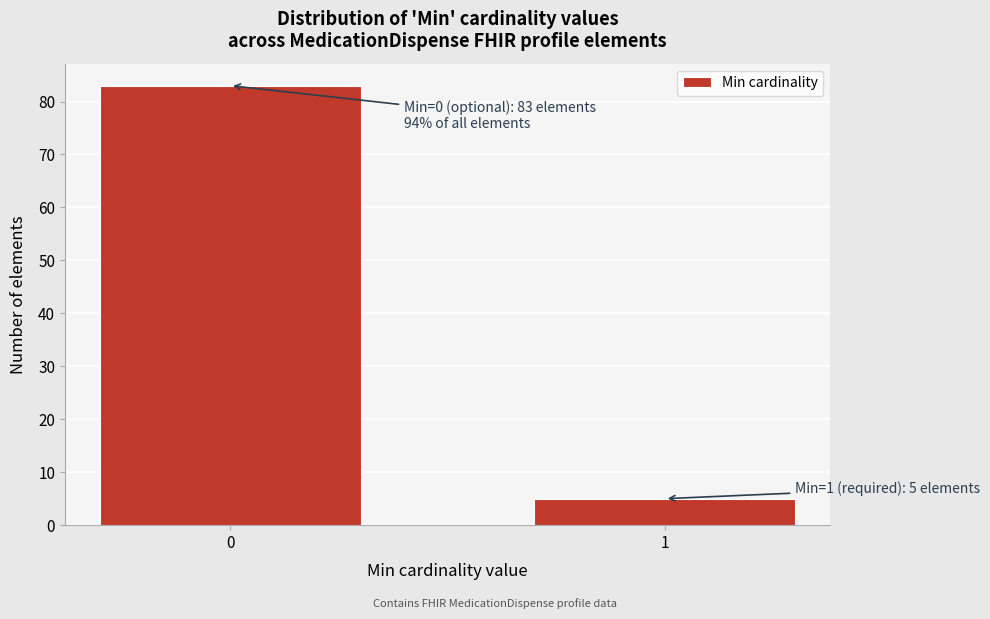

Reading left to right, list all the values displayed in this chart.

83	5